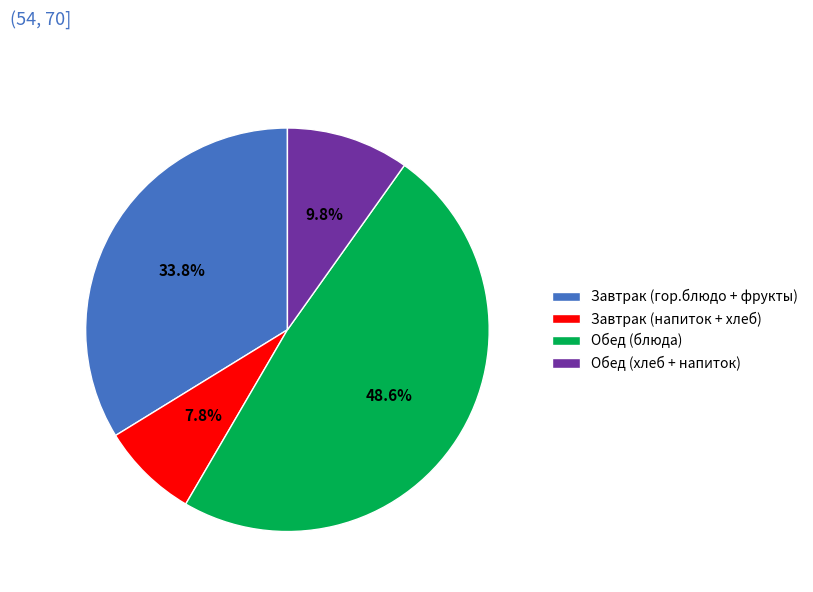

Rank the categories by value from lowest to highest.

Завтрак (напиток + хлеб), Обед (хлеб + напиток), Завтрак (гор.блюдо + фрукты), Обед (блюда)